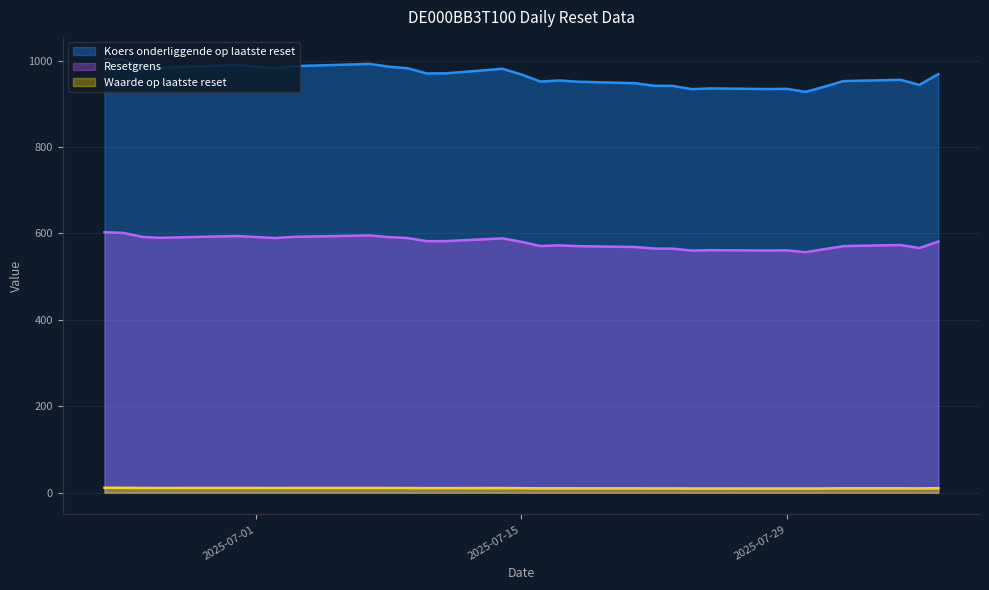

True or false: Waarde op laatste reset and Koers onderliggende op laatste reset cross at least once.

False